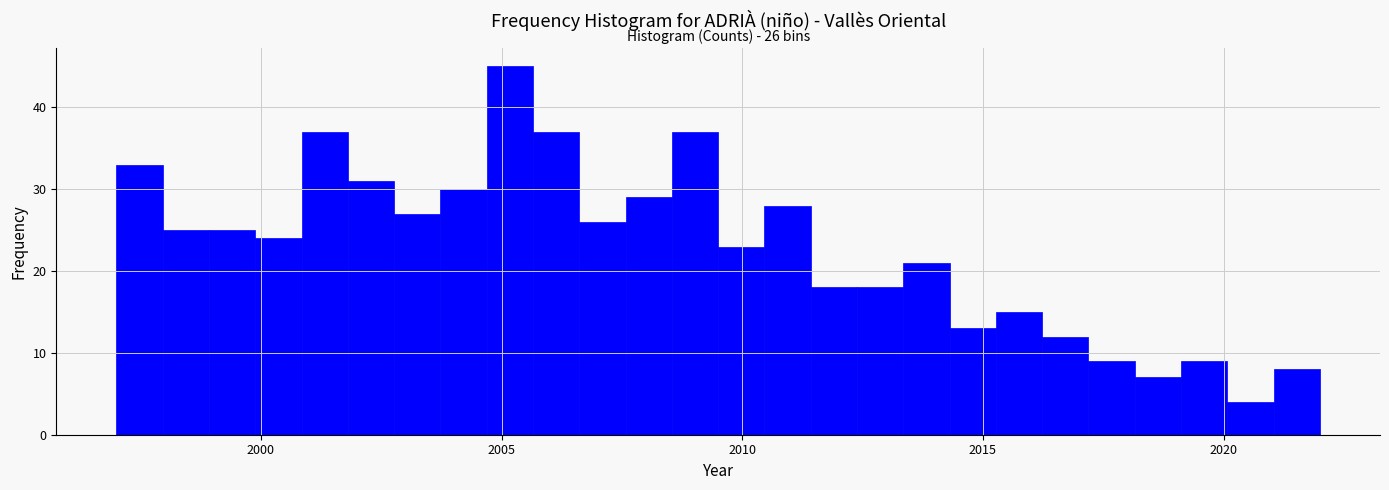

Around what value on the x-axis is the tallest bar? Give the approximate position of its centre, as read against the axis.

2005.0